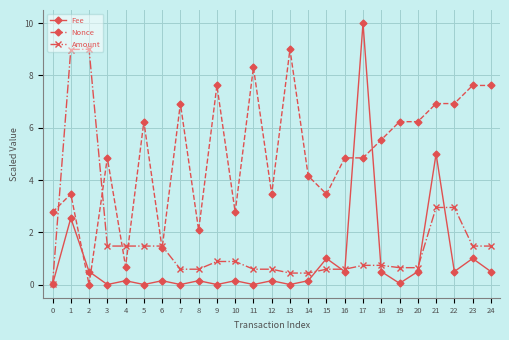

How many series are shown in this chart?

3